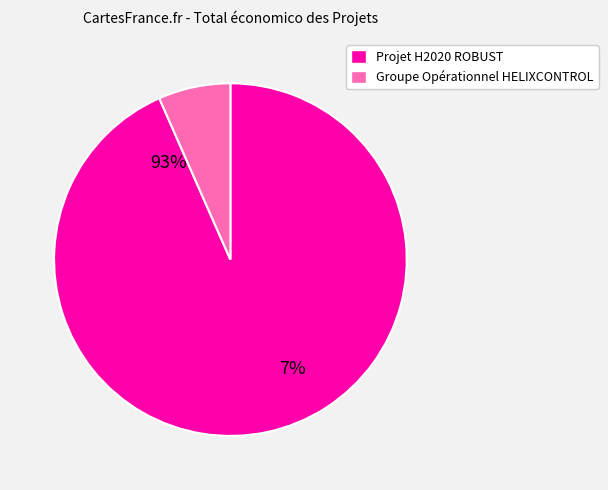

Which slice is the largest?

Projet H2020 ROBUST